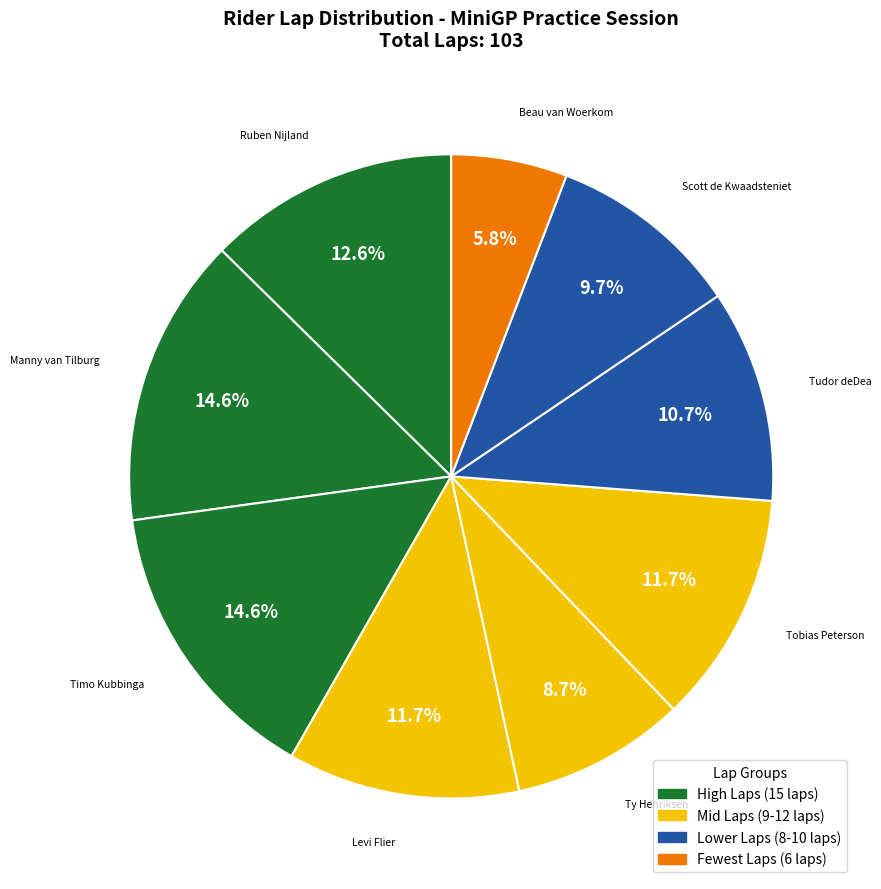

How many slices are in this pie chart?

9